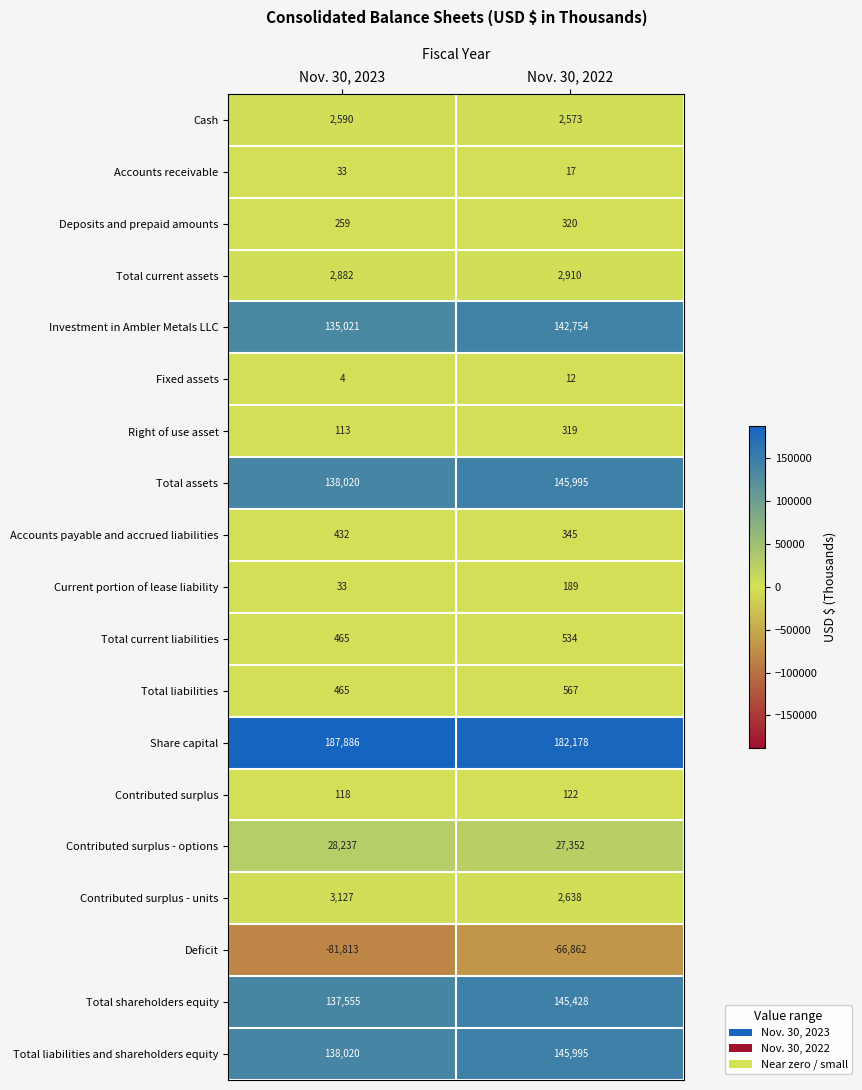

Is it true that Fixed assets equals 18 at Nov. 30, 2022?

False